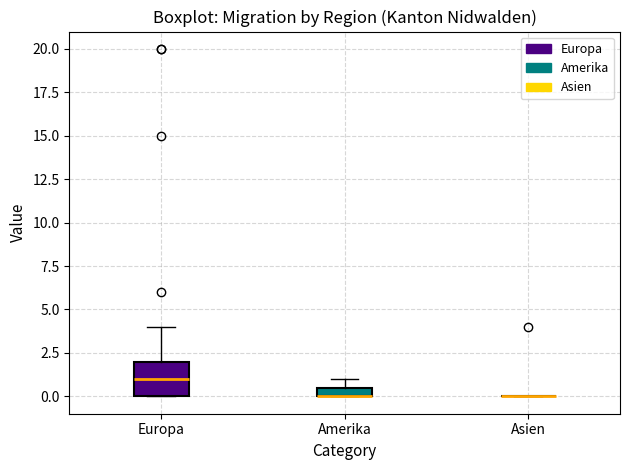

Comparing the boxes themselves (not the whiskers), which one is the tallest?

Europa